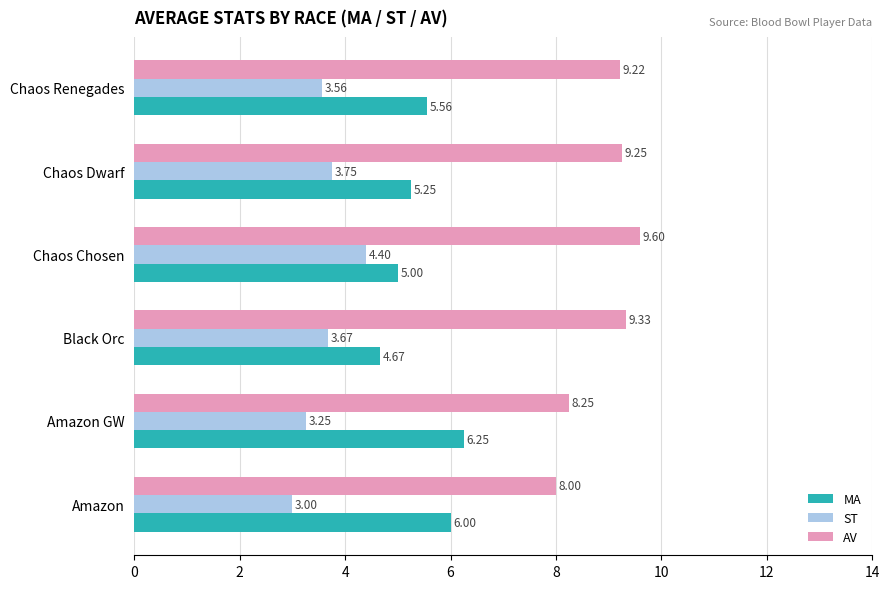

At which label does MA reach its minimum?

Black Orc